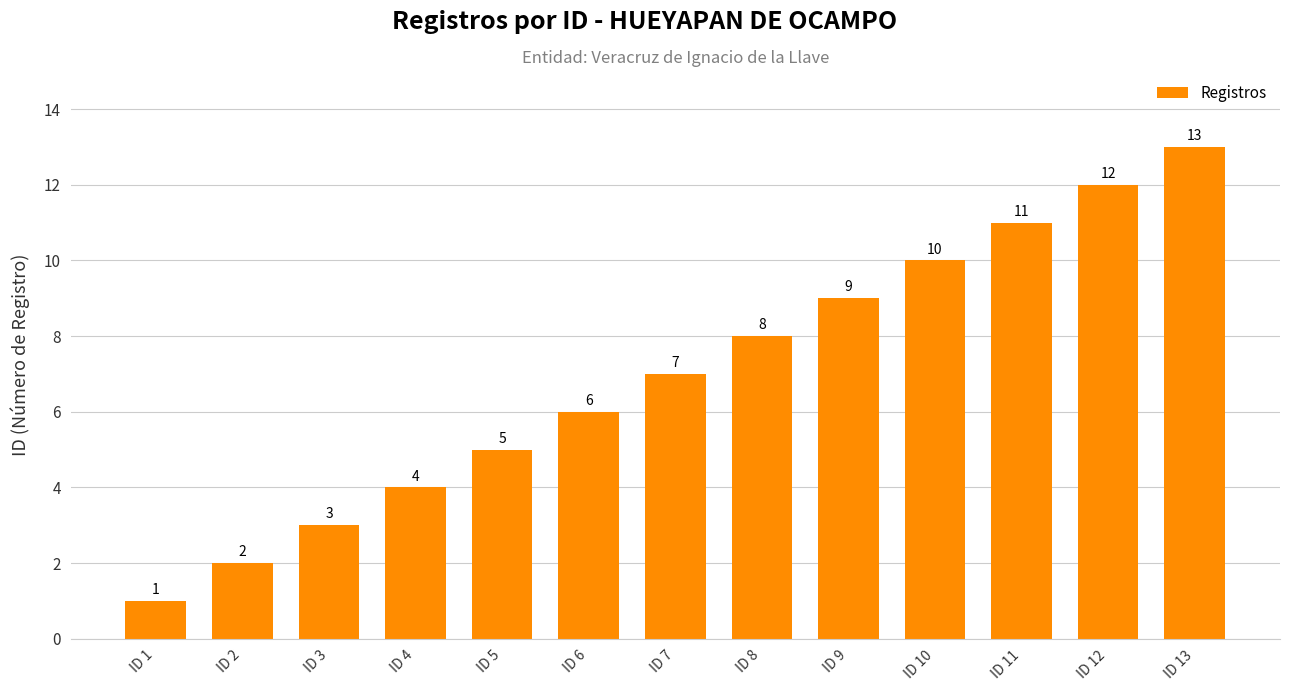

Rank the categories by value from lowest to highest.

ID 1, ID 2, ID 3, ID 4, ID 5, ID 6, ID 7, ID 8, ID 9, ID 10, ID 11, ID 12, ID 13